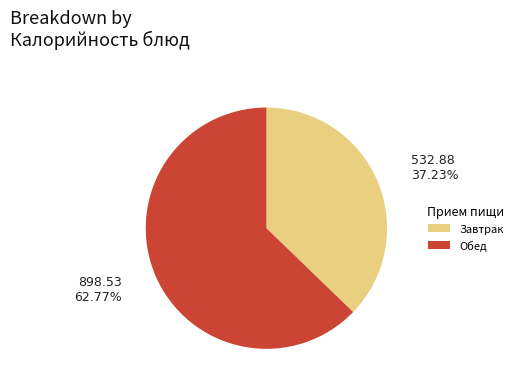

Is there a majority slice in this chart?

Yes